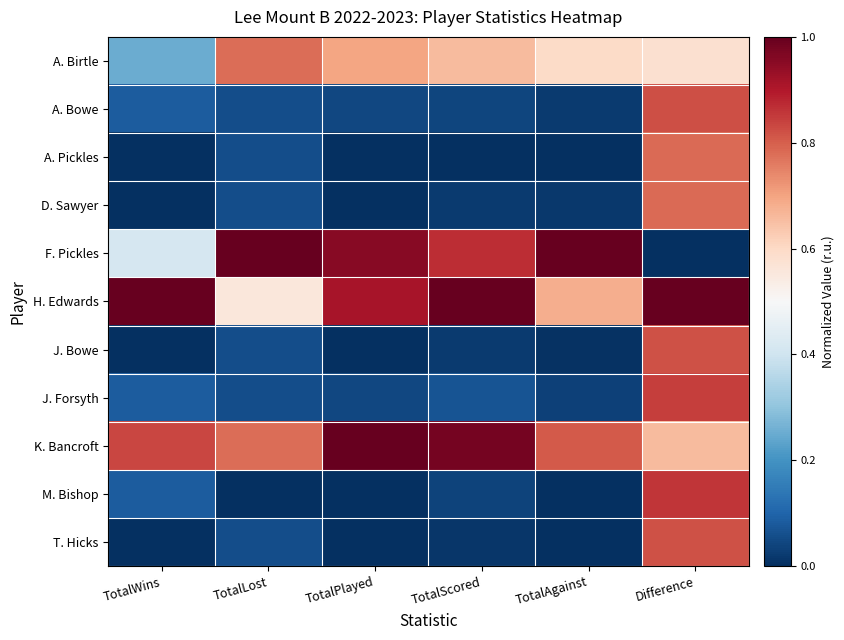

Which label corresponds to the smallest value in the chart?

TotalWins